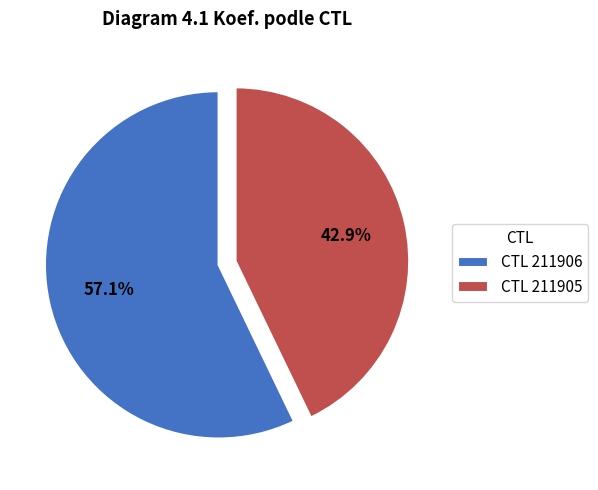

What is the smallest slice in the pie chart?

CTL 211905